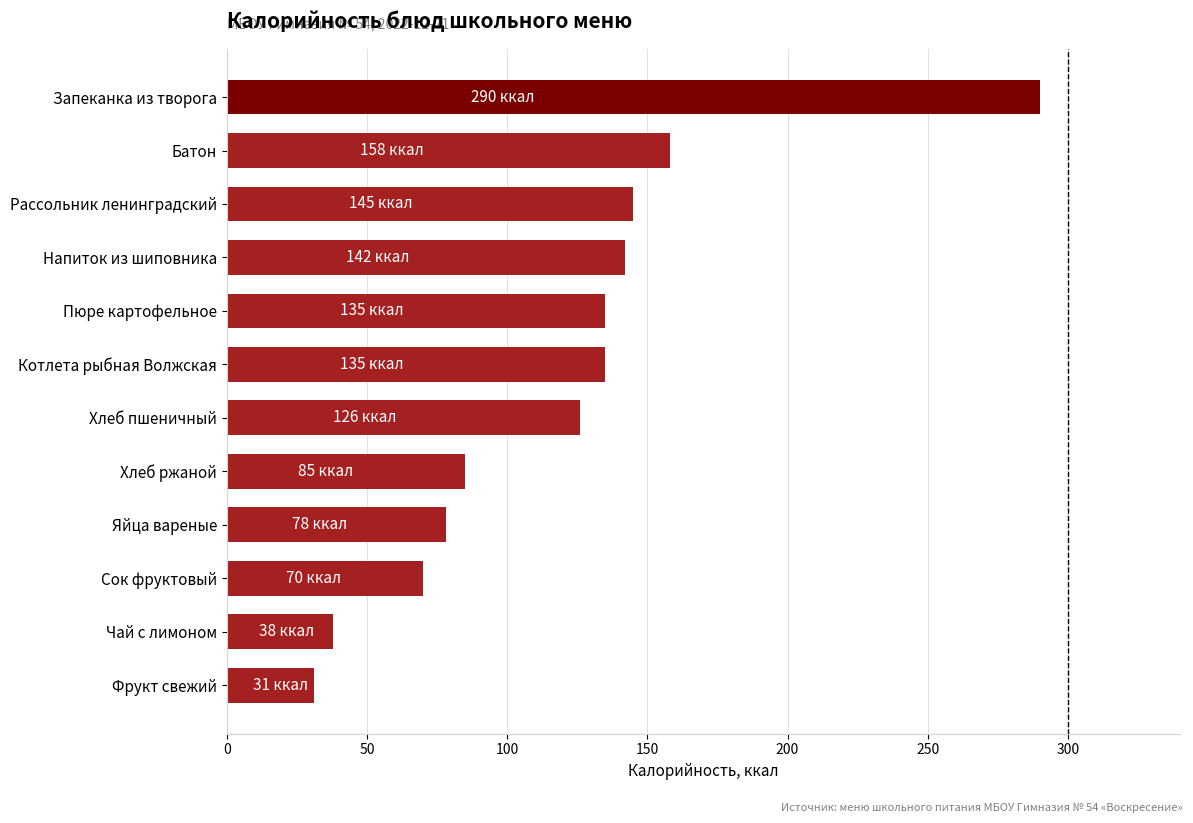

Reading top to bottom, what are all the values shown in this chart?

290	158	145	142	135	135	126	85	78	70	38	31